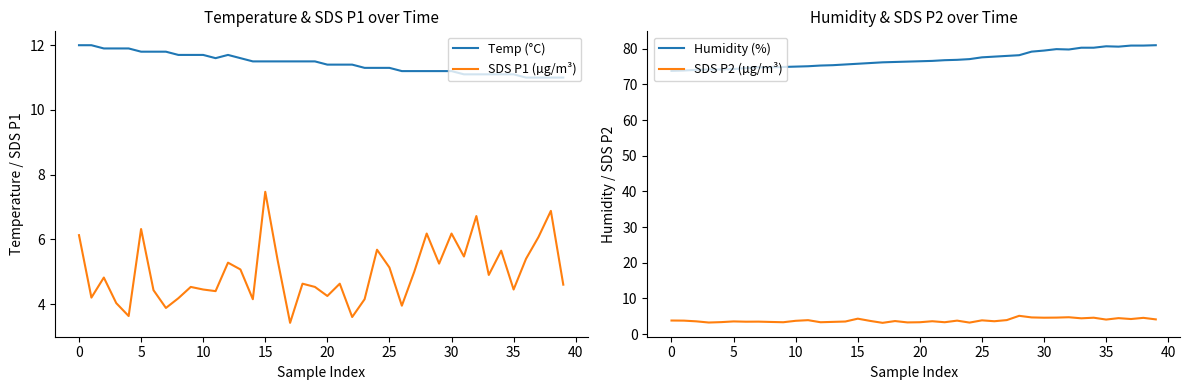

Which series has the largest total across all categories?

Humidity (%)